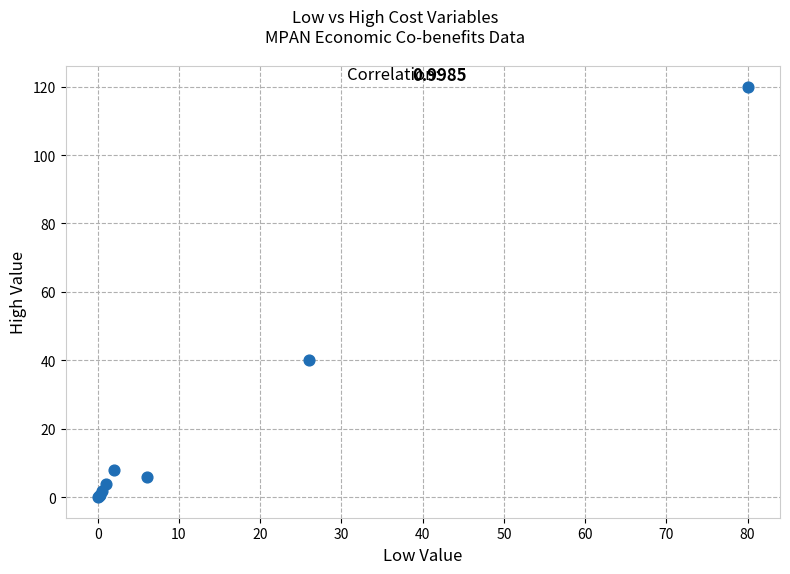

What Y value in the scatter plot is closest to 60?

40.0